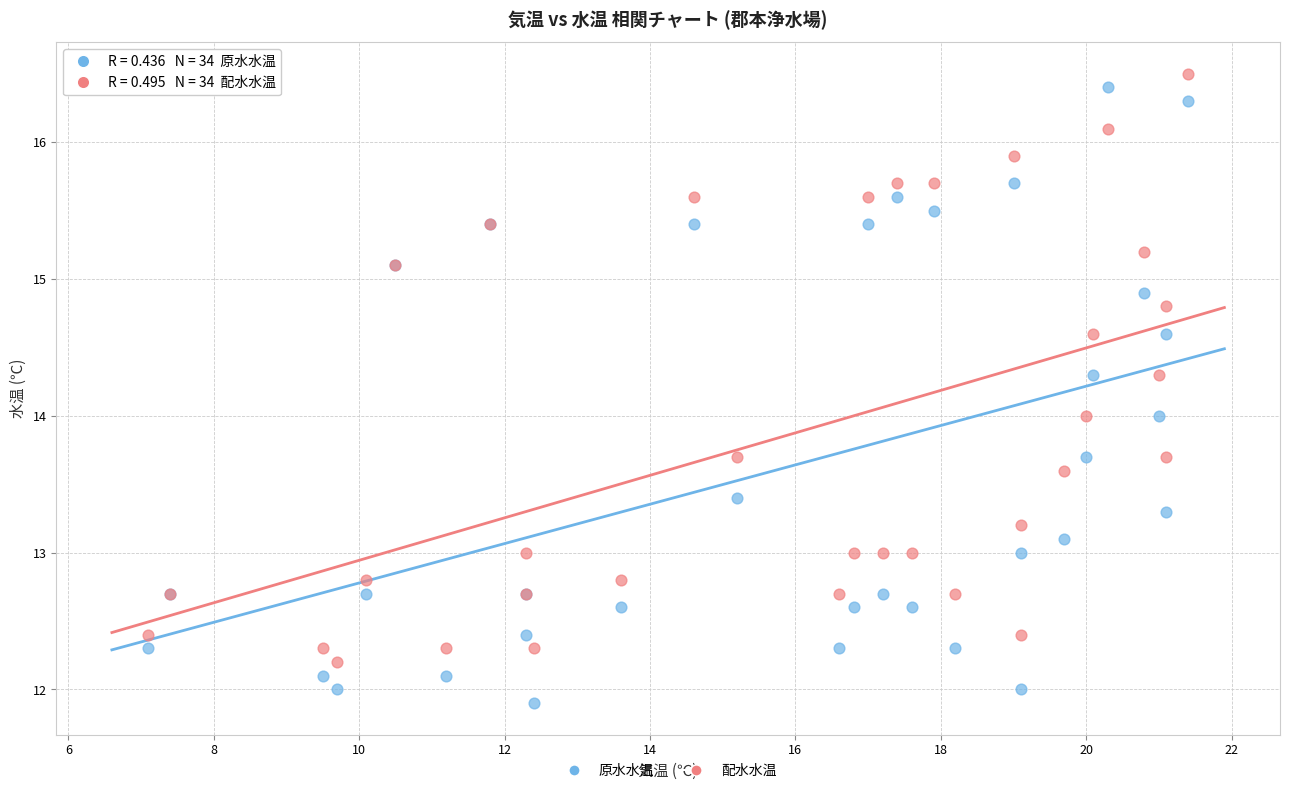

What are all the series names shown in the legend?

原水水温, 配水水温